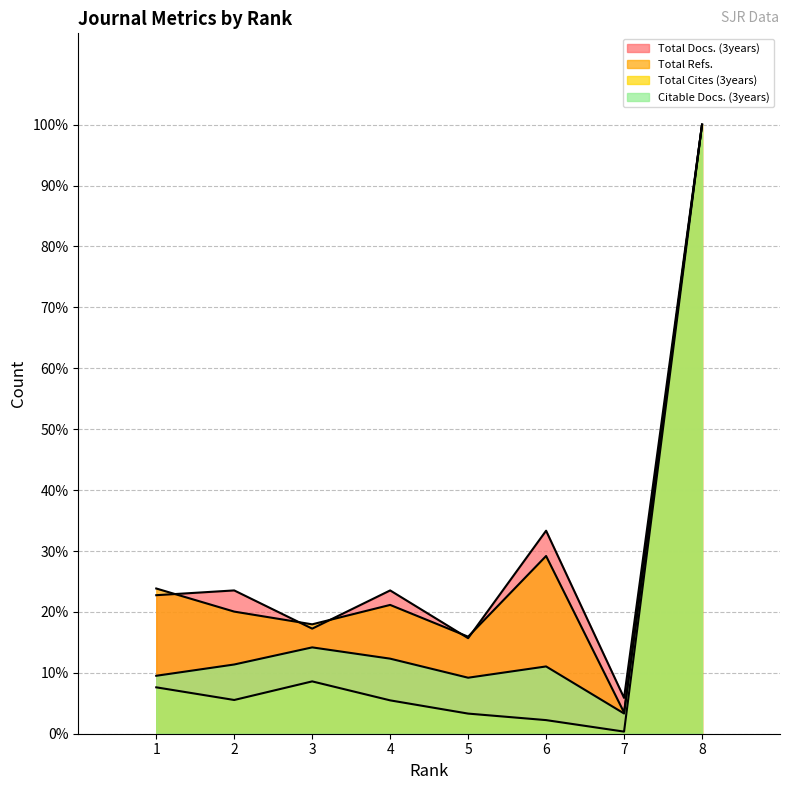

Between 1 and 4, which is larger?

4